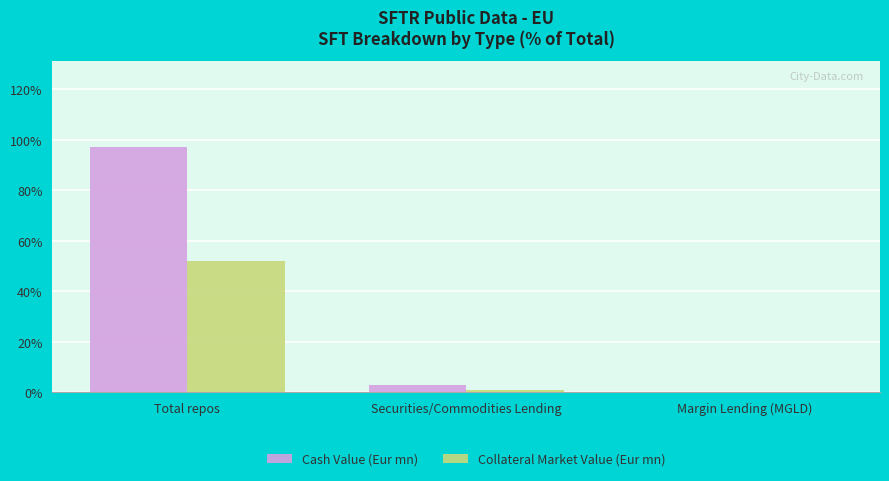

The value of Collateral Market Value (Eur mn) at Total repos is 51.9. True or false?

True